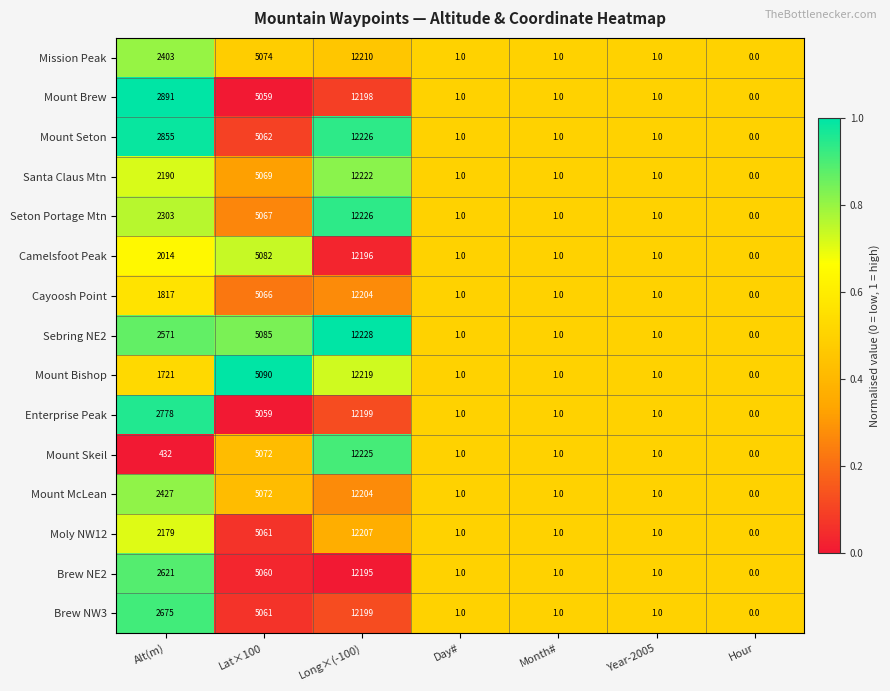

What is the spread (max minus min) of values at Long×(-100)?

33